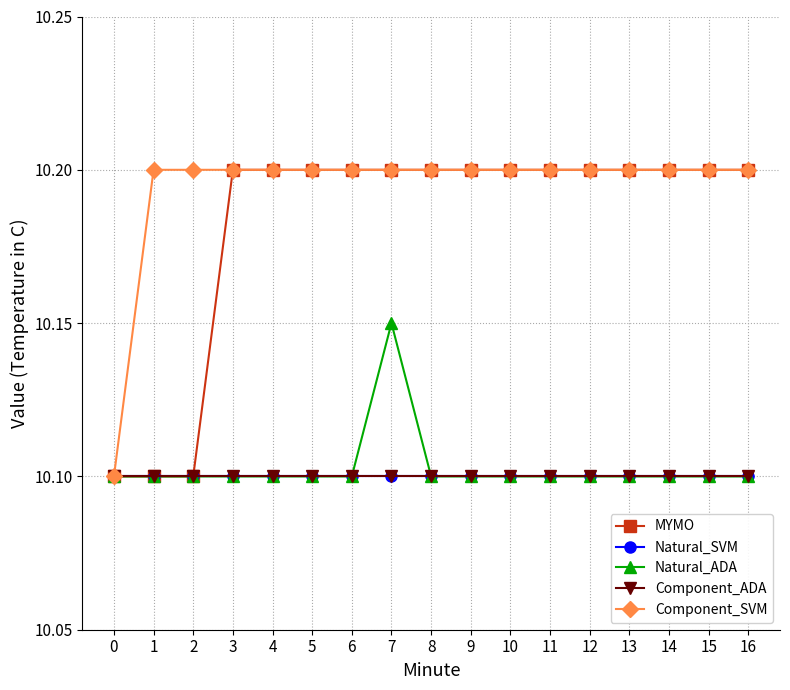

Reading left to right, what are all the values shown in this chart?

MYMO: 10.1	10.1	10.1	10.2	10.2	10.2	10.2	10.2	10.2	10.2	10.2	10.2	10.2	10.2	10.2	10.2	10.2
Natural_SVM: 10.1	10.1	10.1	10.1	10.1	10.1	10.1	10.1	10.1	10.1	10.1	10.1	10.1	10.1	10.1	10.1	10.1
Natural_ADA: 10.1	10.1	10.1	10.1	10.1	10.1	10.1	10.2	10.1	10.1	10.1	10.1	10.1	10.1	10.1	10.1	10.1
Component_ADA: 10.1	10.1	10.1	10.1	10.1	10.1	10.1	10.1	10.1	10.1	10.1	10.1	10.1	10.1	10.1	10.1	10.1
Component_SVM: 10.1	10.2	10.2	10.2	10.2	10.2	10.2	10.2	10.2	10.2	10.2	10.2	10.2	10.2	10.2	10.2	10.2